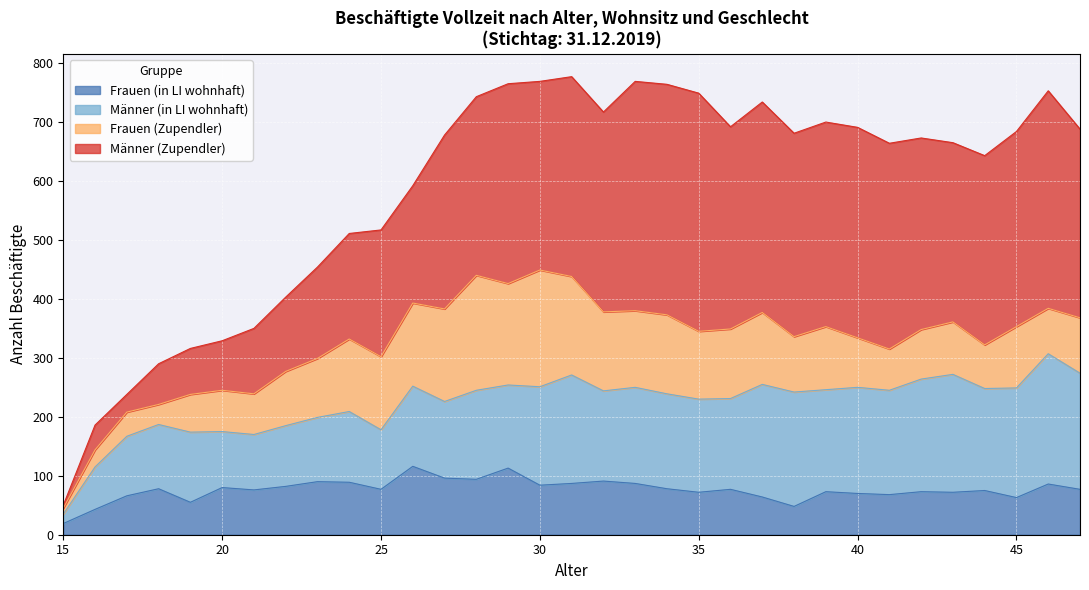

Which label corresponds to the largest value in the chart?

35